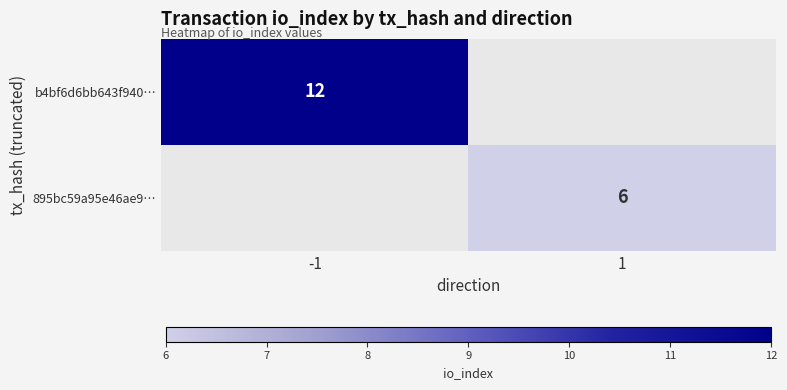

The value of 895bc59a95e46ae9… at 1 is 6. True or false?

True